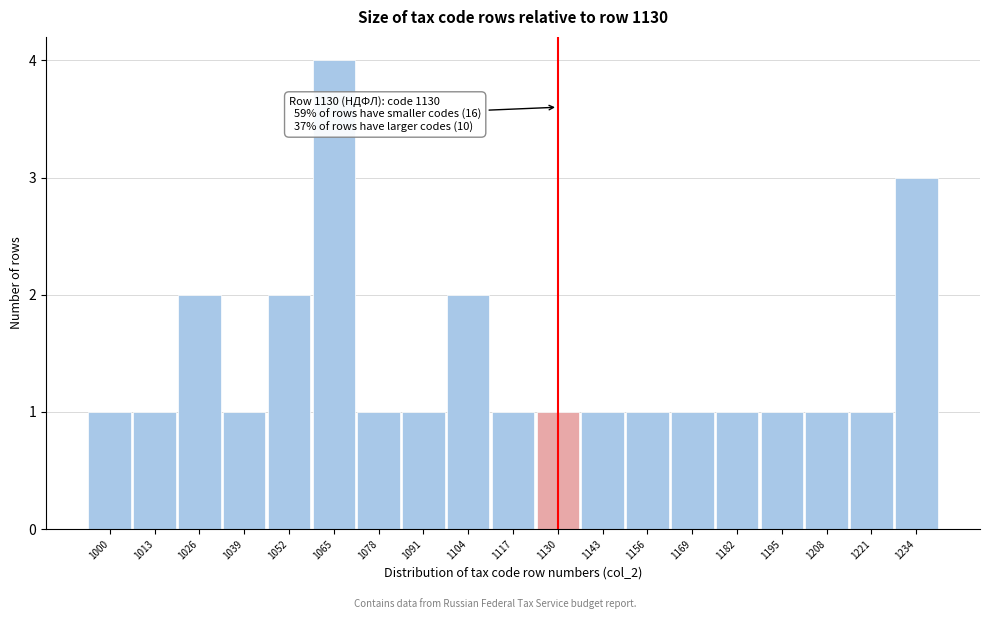

Over which range of the x-axis is the bar tallest?

1058.5 to 1071.5